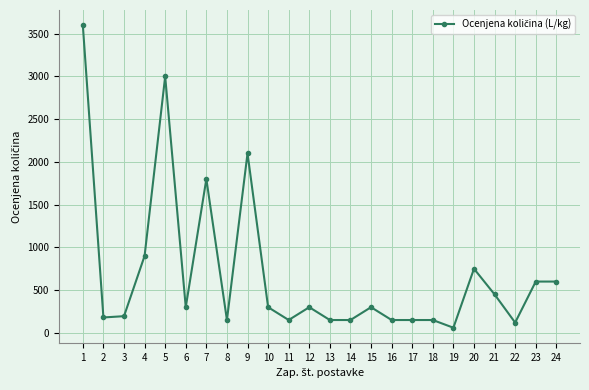

What is the greatest value displayed?

3600